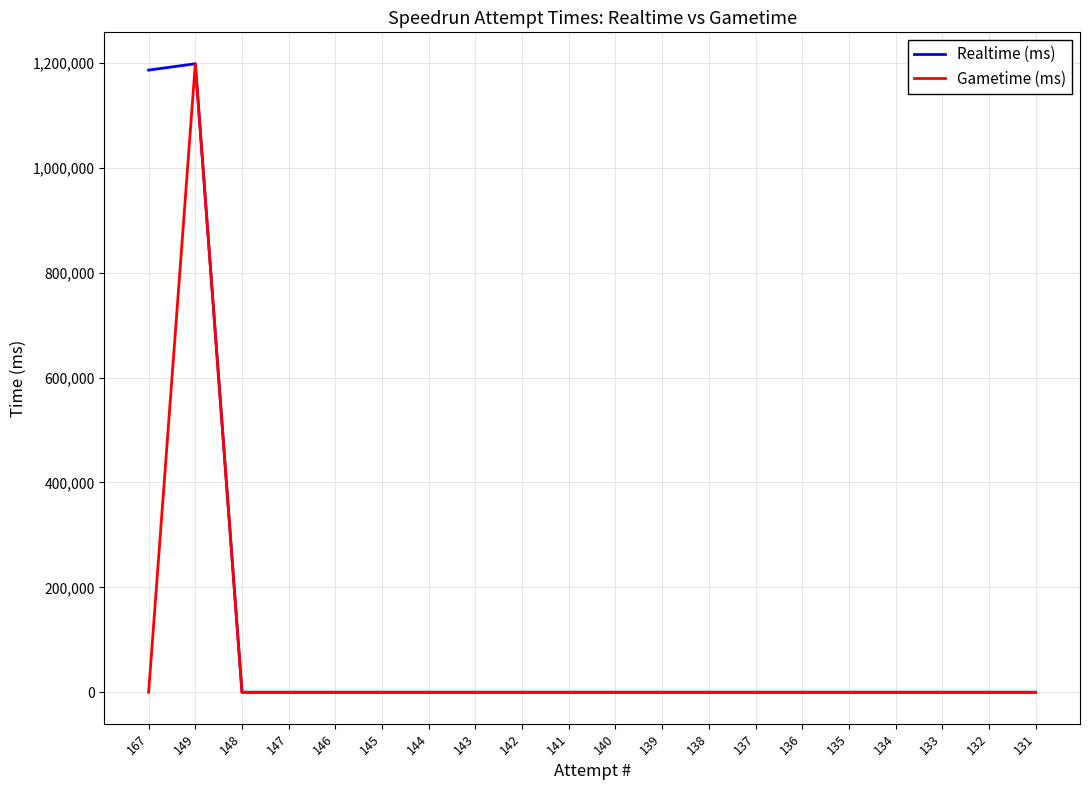

Where is the first local maximum for Gametime (ms)?

149